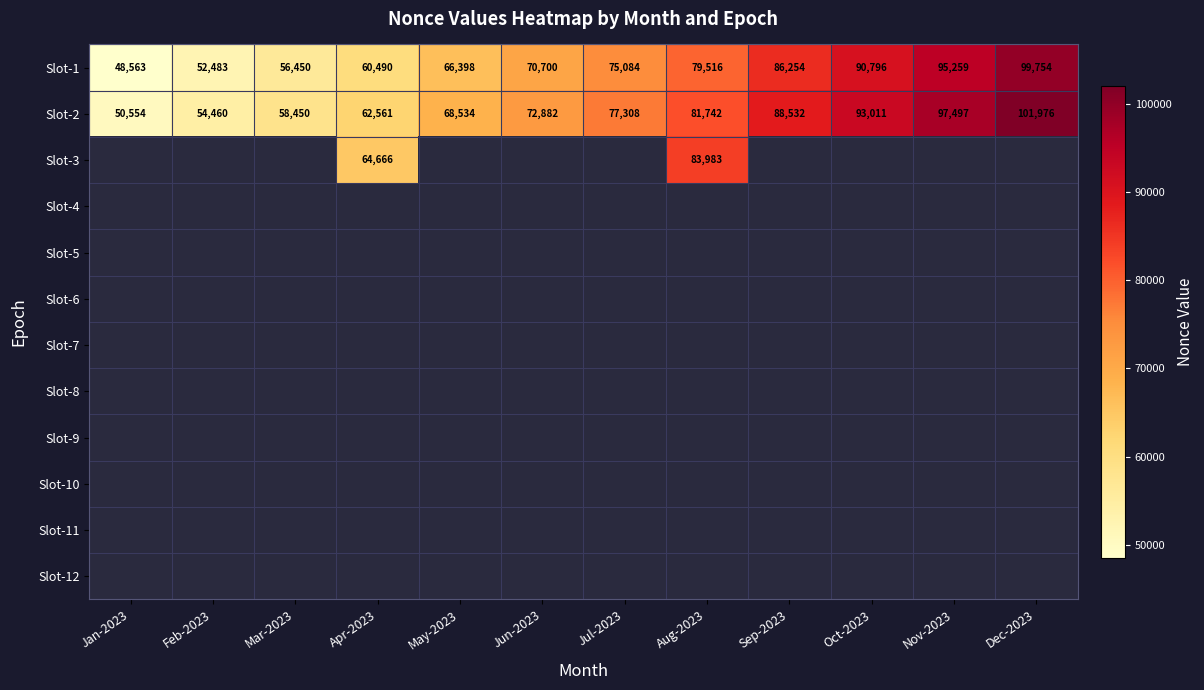

List the labels in order of Slot-2 value, largest first.

Dec-2023, Nov-2023, Oct-2023, Sep-2023, Aug-2023, Jul-2023, Jun-2023, May-2023, Apr-2023, Mar-2023, Feb-2023, Jan-2023